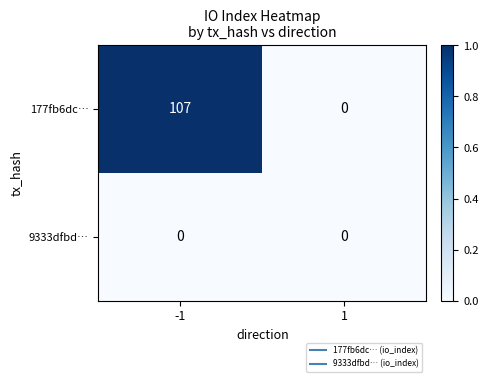

What is the average value of the 177fb6dc… series?

54